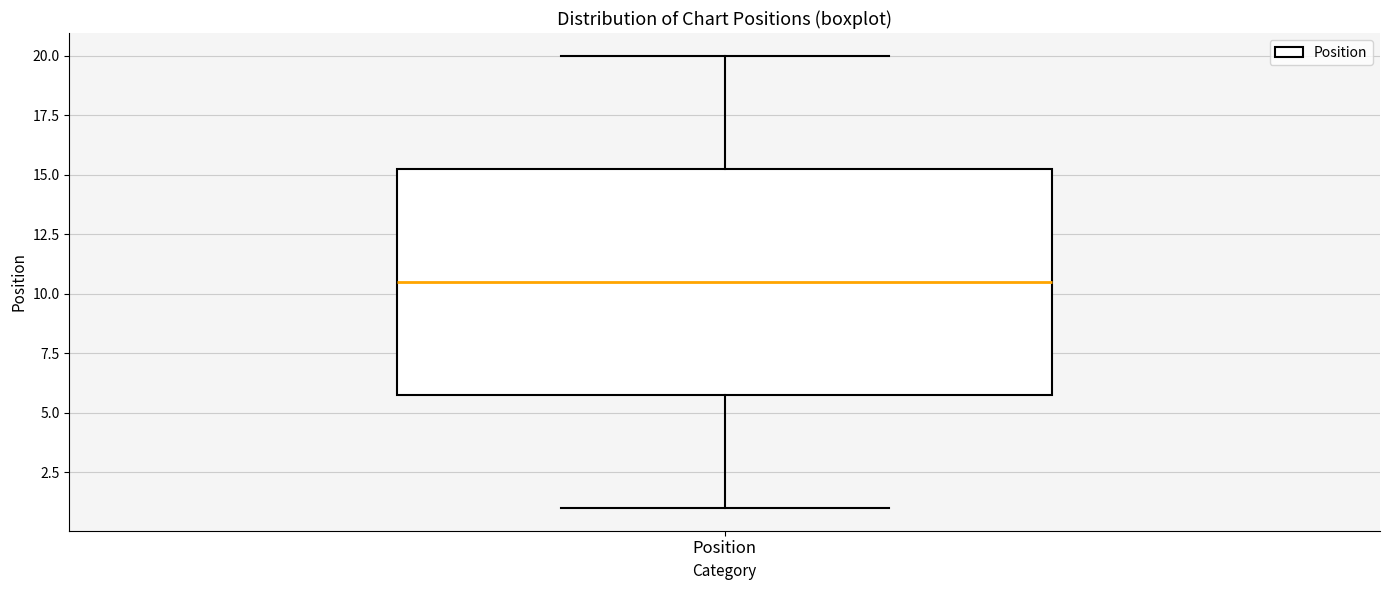

Transcribe this box plot: give where the median line is, the range the box spans, and where the two whiskers end, as read against the y-axis. The values are not printed on the chart, so give them approximately, as read against the axis.

median 10.5, box 6.0 to 15.5, whiskers 1.0 to 20.0